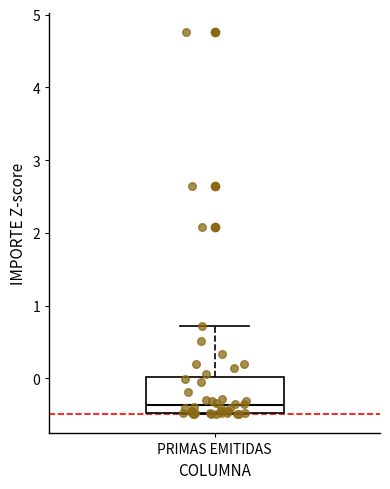

Transcribe this box plot: give where the median line is, the range the box spans, and where the two whiskers end, as read against the y-axis. The values are not printed on the chart, so give them approximately, as read against the axis.

median -0.4, box -0.5 to 0.0, whiskers -0.5 to 0.7